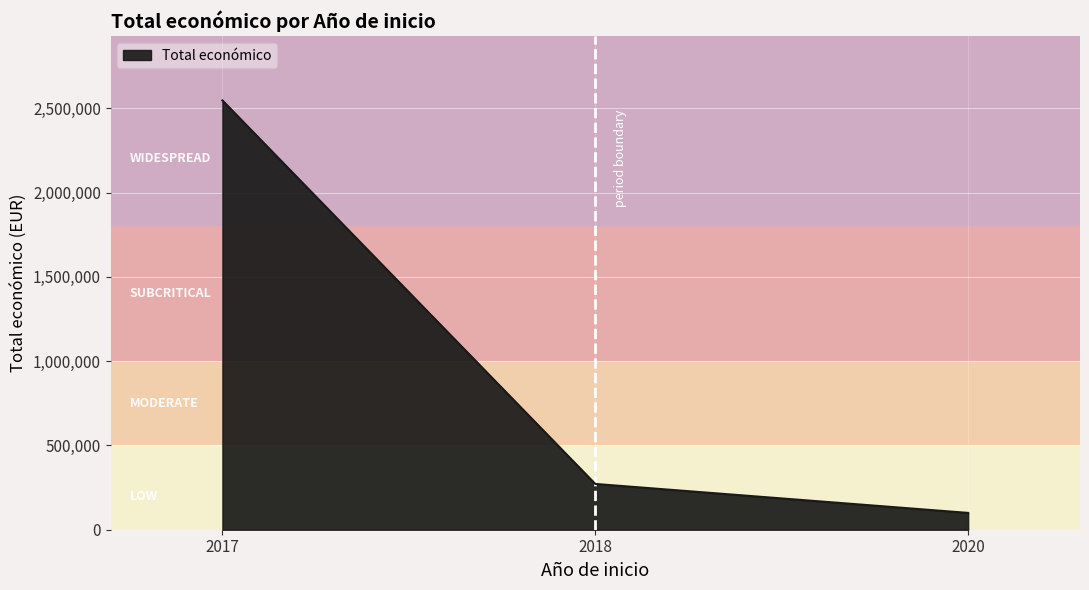

Rank the categories by value from lowest to highest.

2020, 2018, 2017